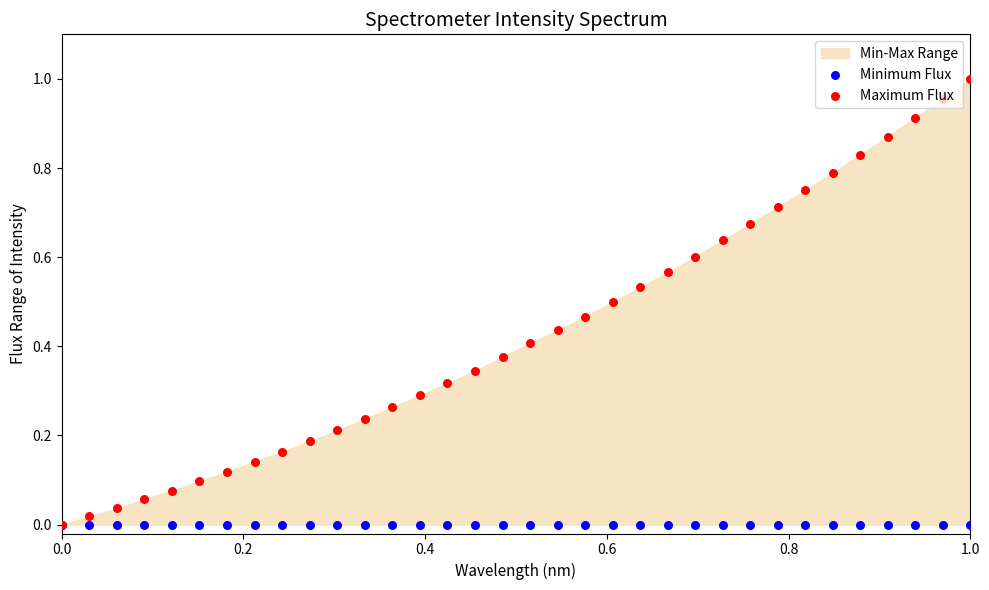

Is the value of Maximum Flux at 25 greater than the value of Minimum Flux at 0.8?

Yes